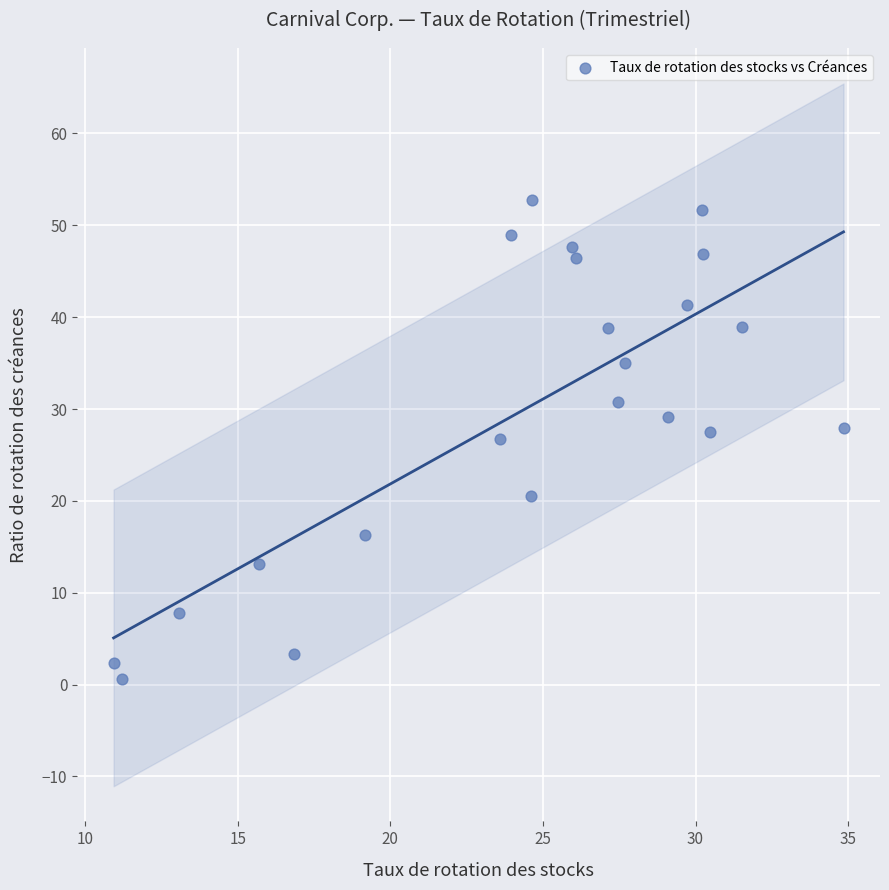

What is the range of X values (max minus min)?

23.9